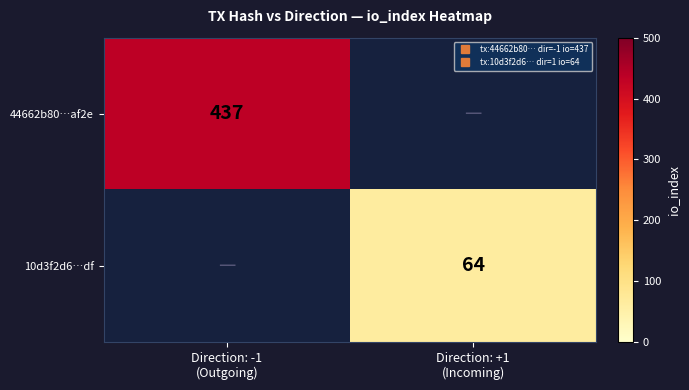

Count the number of data series in this chart.

2